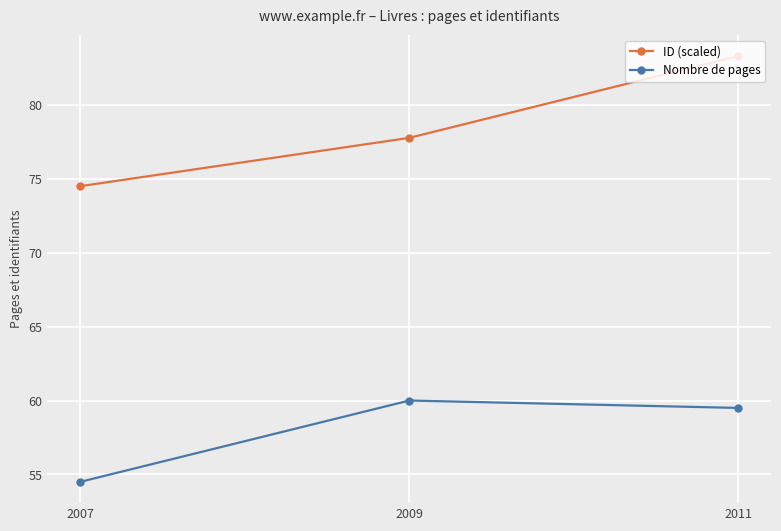

How many lines are shown in the chart?

2